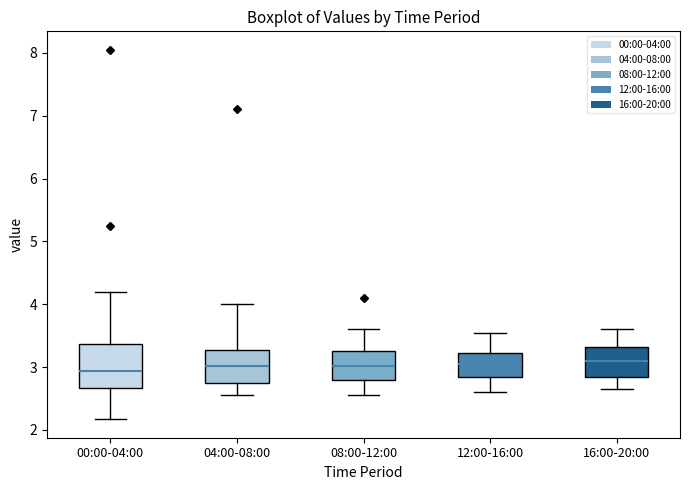

Reading left to right, read every box against the y-axis: the position of its median line, the range the box covers, and the ends of its whiskers. The values are not printed on the chart, so give them approximately, as read against the axis.

00:00-04:00: median 2.9, box 2.7 to 3.4, whiskers 2.2 to 4.2
04:00-08:00: median 3.0, box 2.7 to 3.3, whiskers 2.6 to 4.0
08:00-12:00: median 3.0, box 2.8 to 3.3, whiskers 2.6 to 3.6
12:00-16:00: median 3.1, box 2.8 to 3.2, whiskers 2.6 to 3.6
16:00-20:00: median 3.1, box 2.8 to 3.3, whiskers 2.7 to 3.6